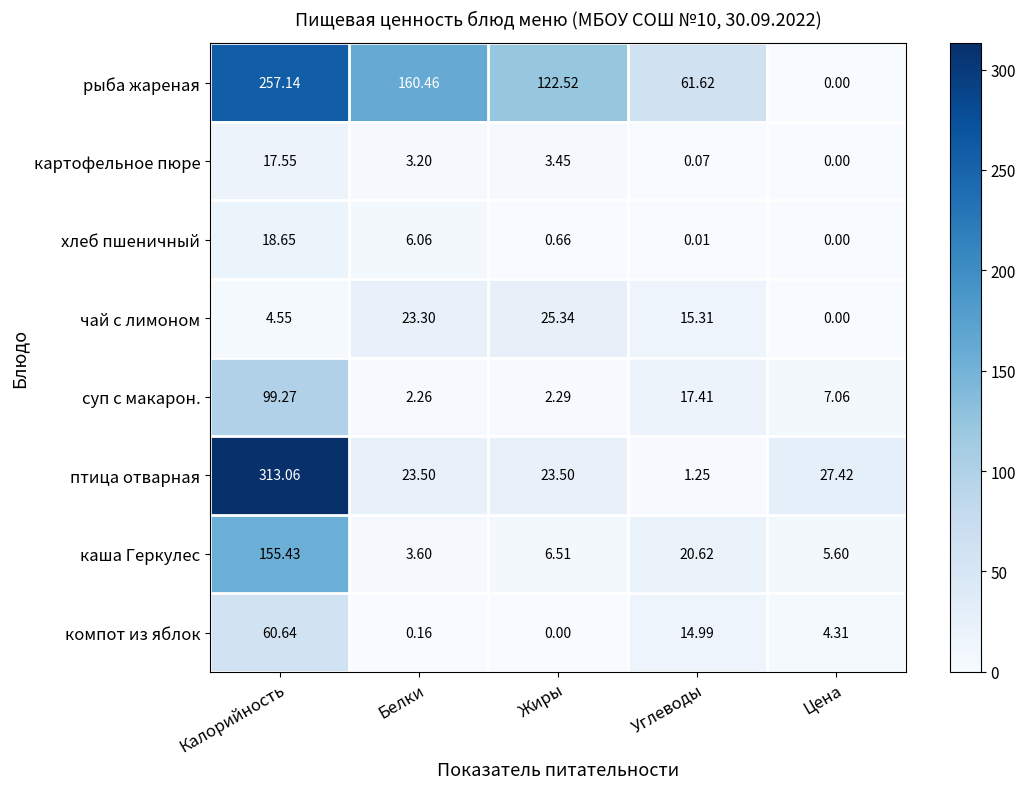

Which series changed the most between Калорийность and Цена?

птица отварная